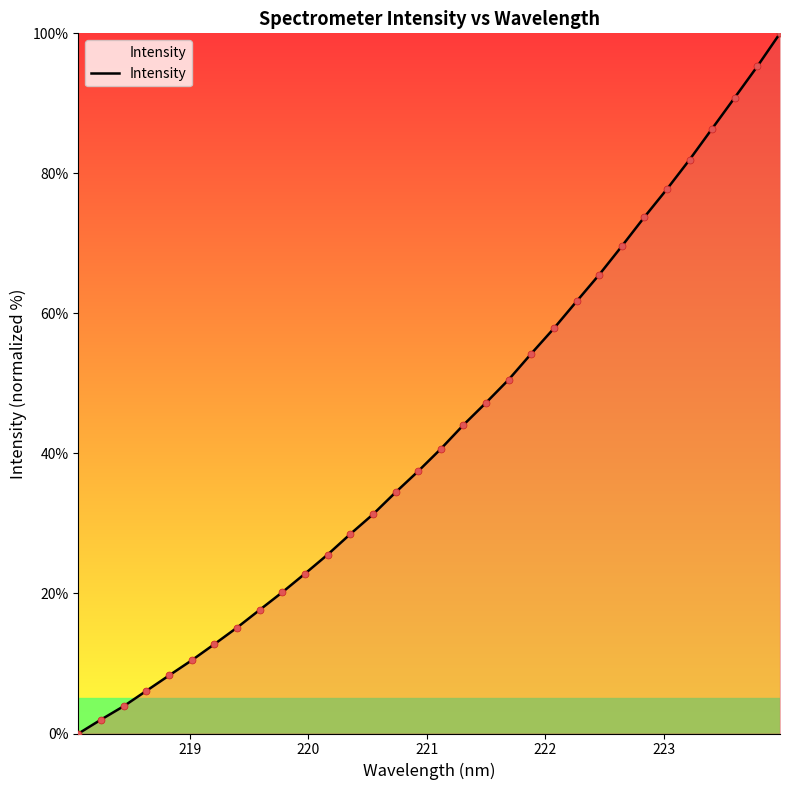

What is the greatest value displayed?

100.0